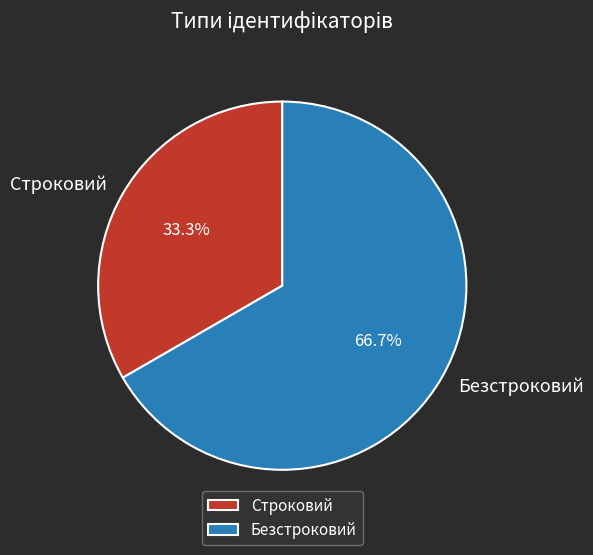

Count the number of slices in the pie.

2